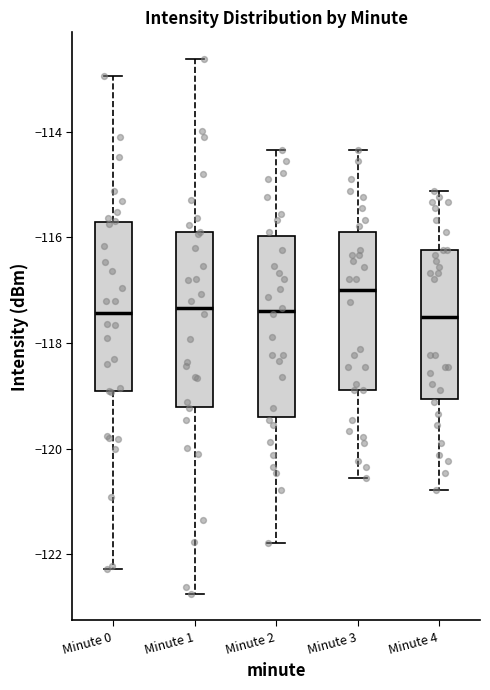

Where does the median line of the box for Minute 1 sit on the y-axis? The values are not printed on the chart, so give them approximately, as read against the axis.

-117.4